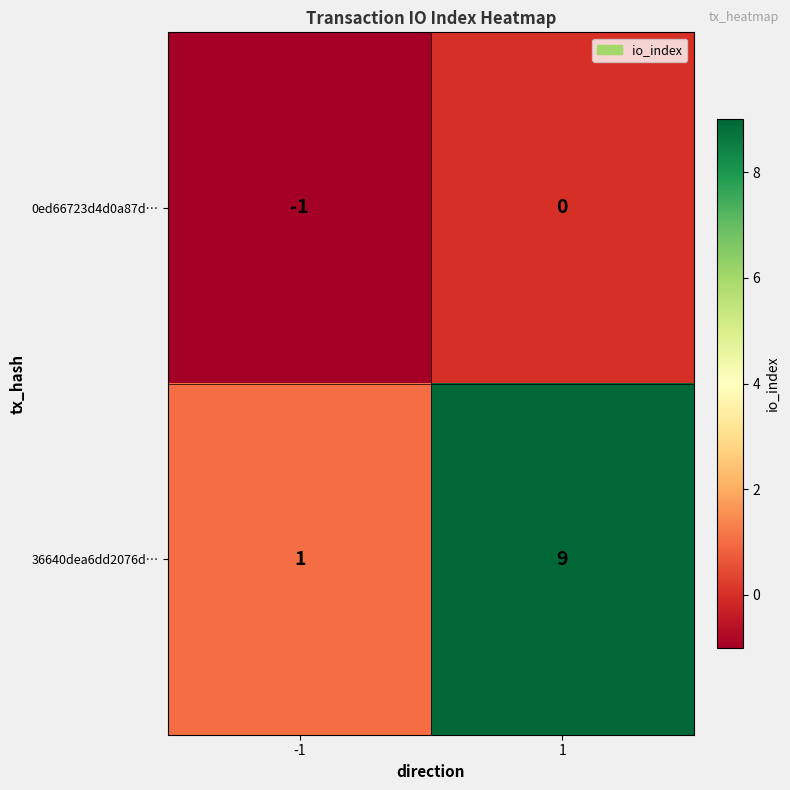

At how many categories does at least one series exceed 8?

1